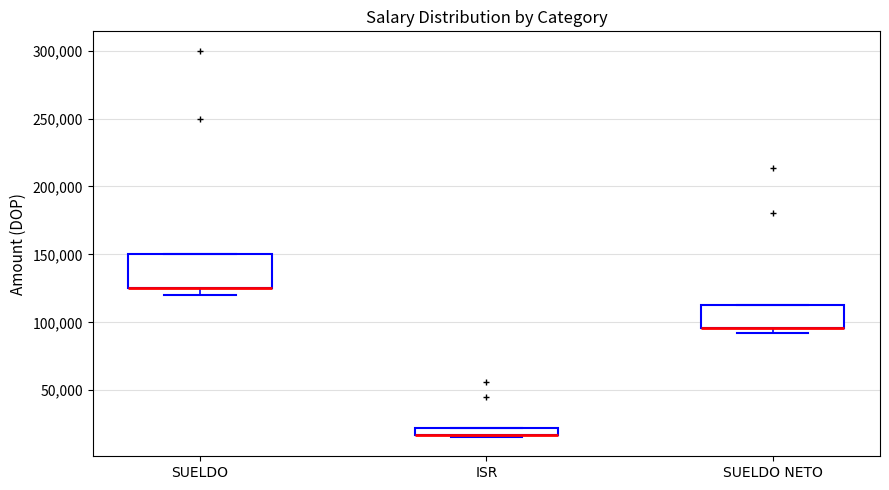

Where is the lower edge of the box for SUELDO NETO on the y-axis? The values are not printed on the chart, so give them approximately, as read against the axis.

95000